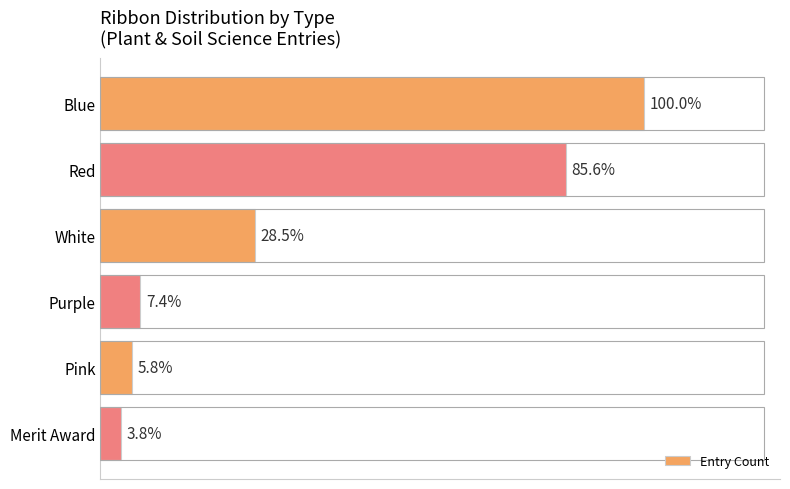

Are the bars horizontal?

Yes